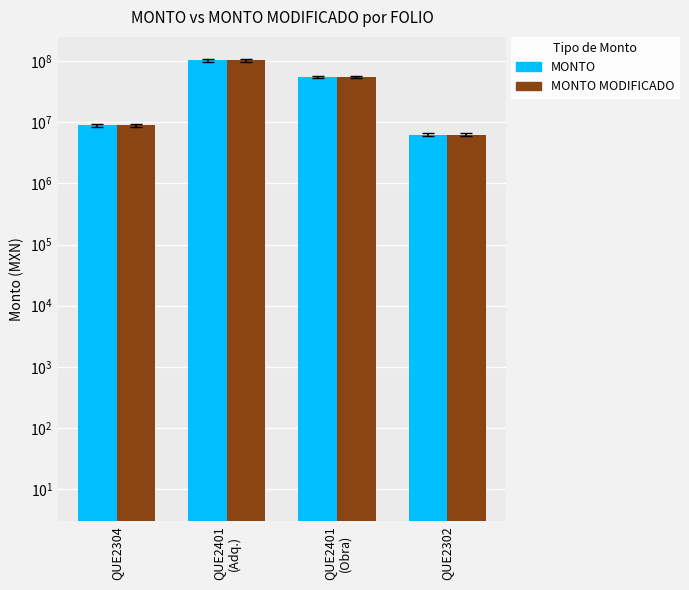

What is the label of the 2nd bar from the right?

QUE2401
(Obra)